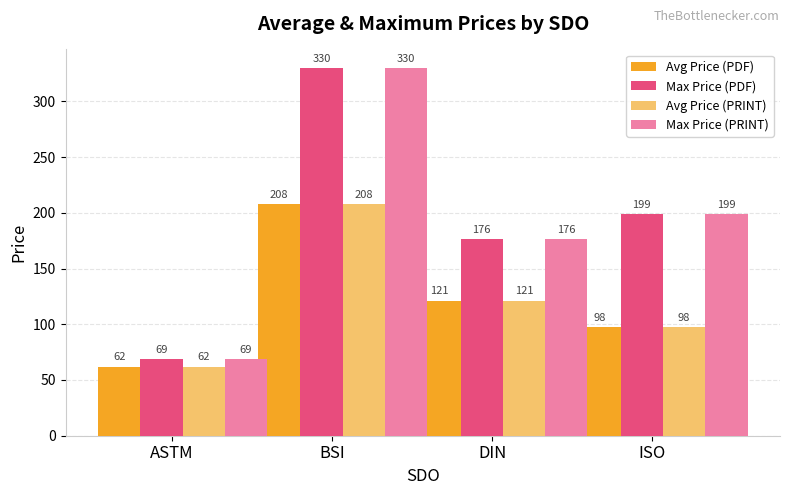

What is the difference between the highest and lowest values at BSI?

122.0